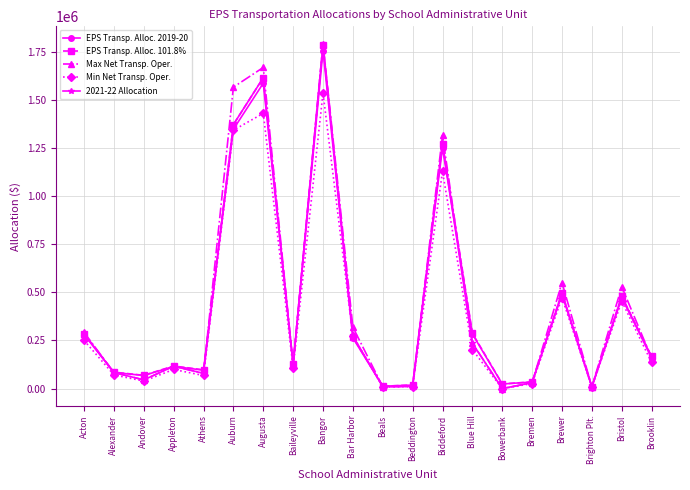

What is the highest value of the Max Net Transp. Oper. series?

1791466.6